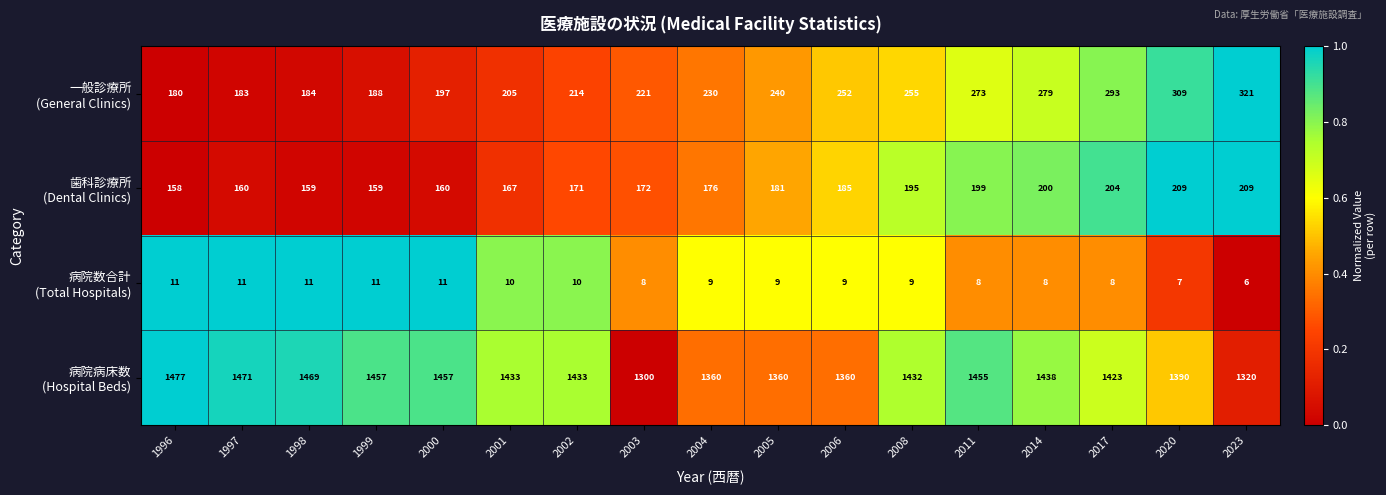

At which category is the sum across all series the highest?

2011